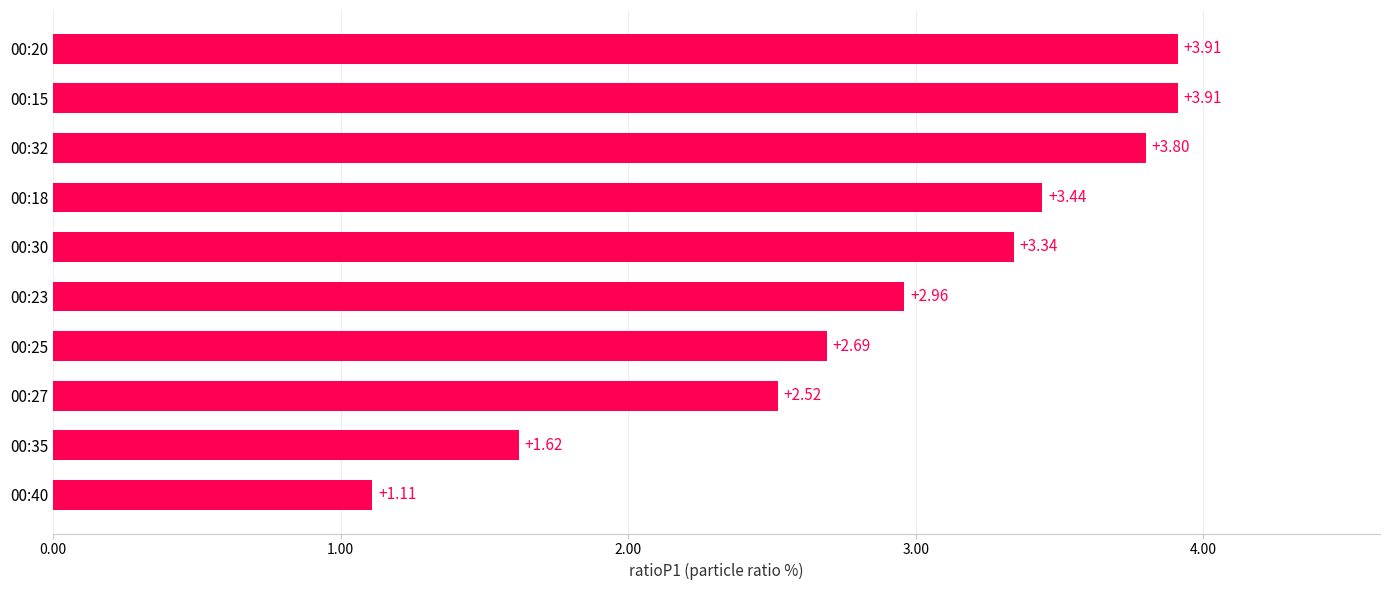

What is the difference between the maximum and minimum values?

2.8